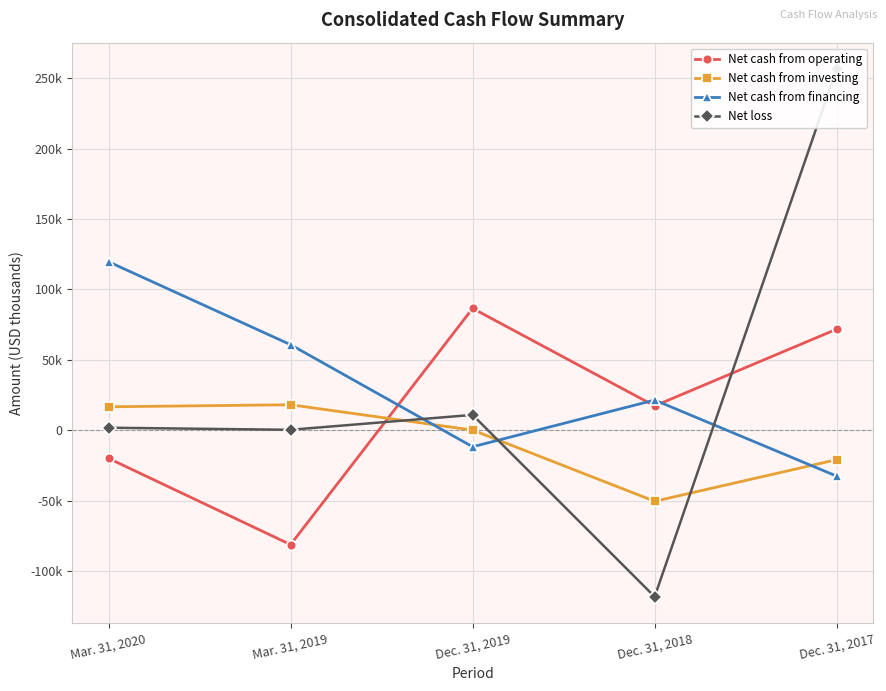

Which has a higher value, Dec. 31, 2018 or Dec. 31, 2017?

Dec. 31, 2017